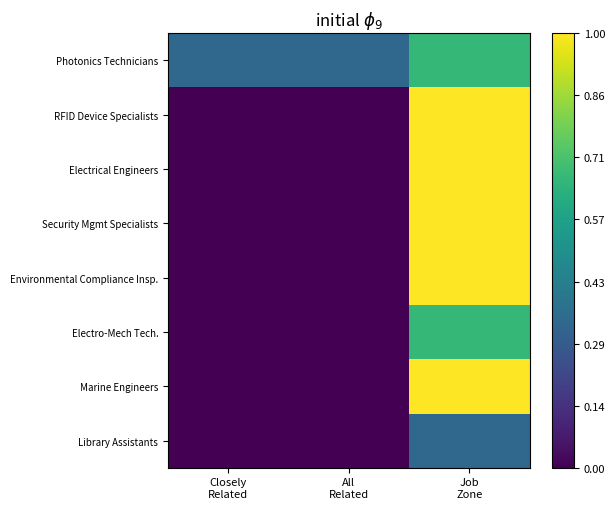

How many data points does each series have?

3